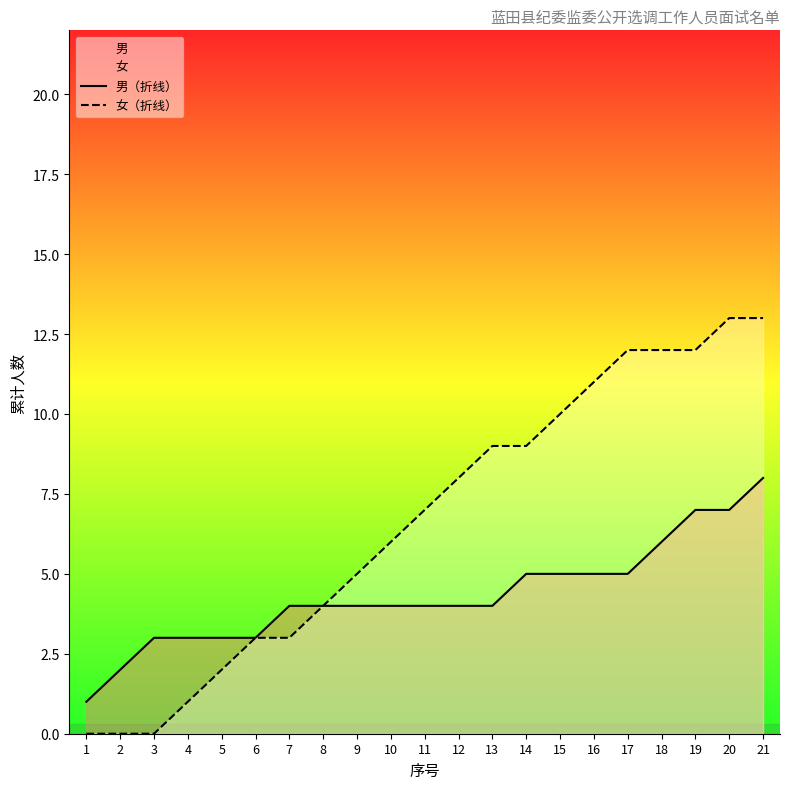

Which series has the largest total across all categories?

女（折线）